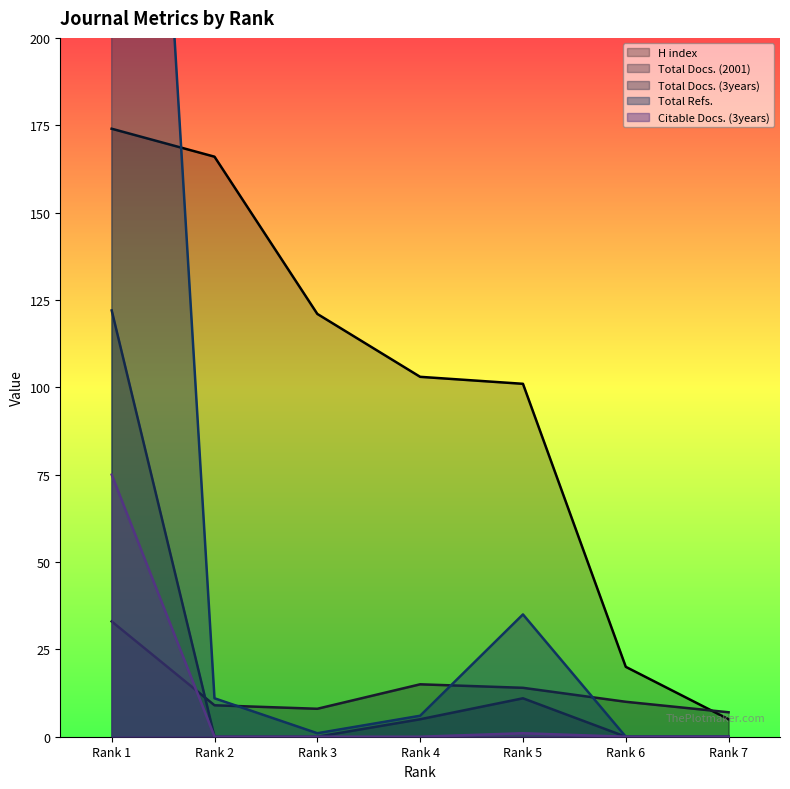

Reading left to right, transcribe all the data shown in this chart.

H index: 174	166	121	103	101	20	5
Total Docs. (2001): 33	9	8	15	14	10	7
Total Docs. (3years): 122	0	0	5	11	0	0
Total Refs.: 497	11	1	6	35	0	0
Citable Docs. (3years): 75	0	0	0	1	0	0